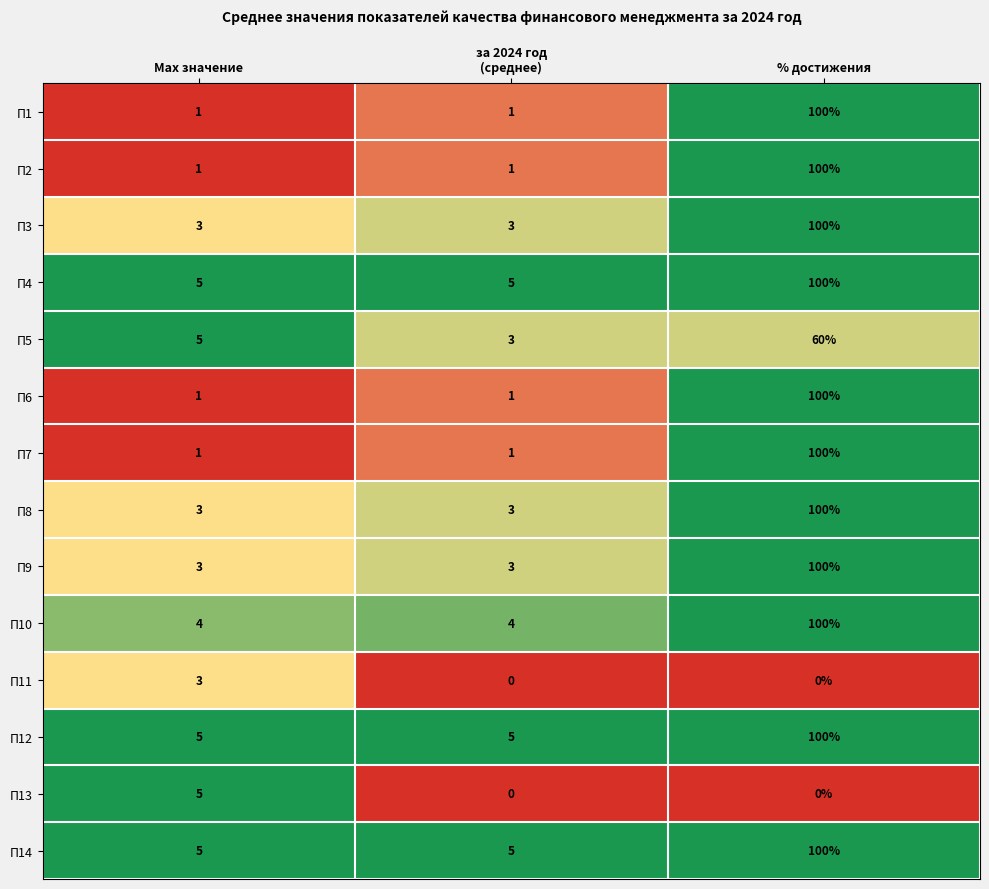

The value of П11 at % достижения is -2. True or false?

False